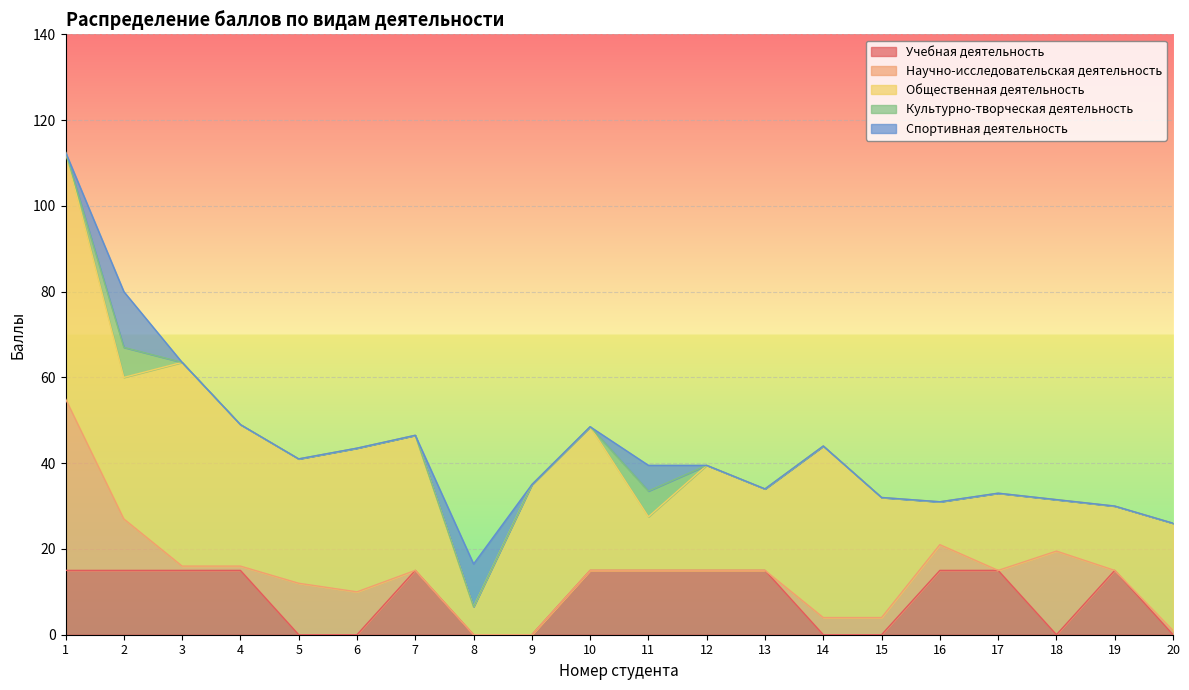

What is the total value across all series at 10?

48.5